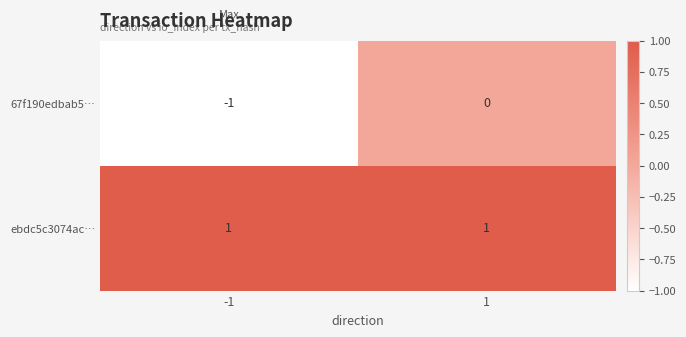

At -1, list the series in order from smallest to largest.

67f190edbab5…, ebdc5c3074ac…